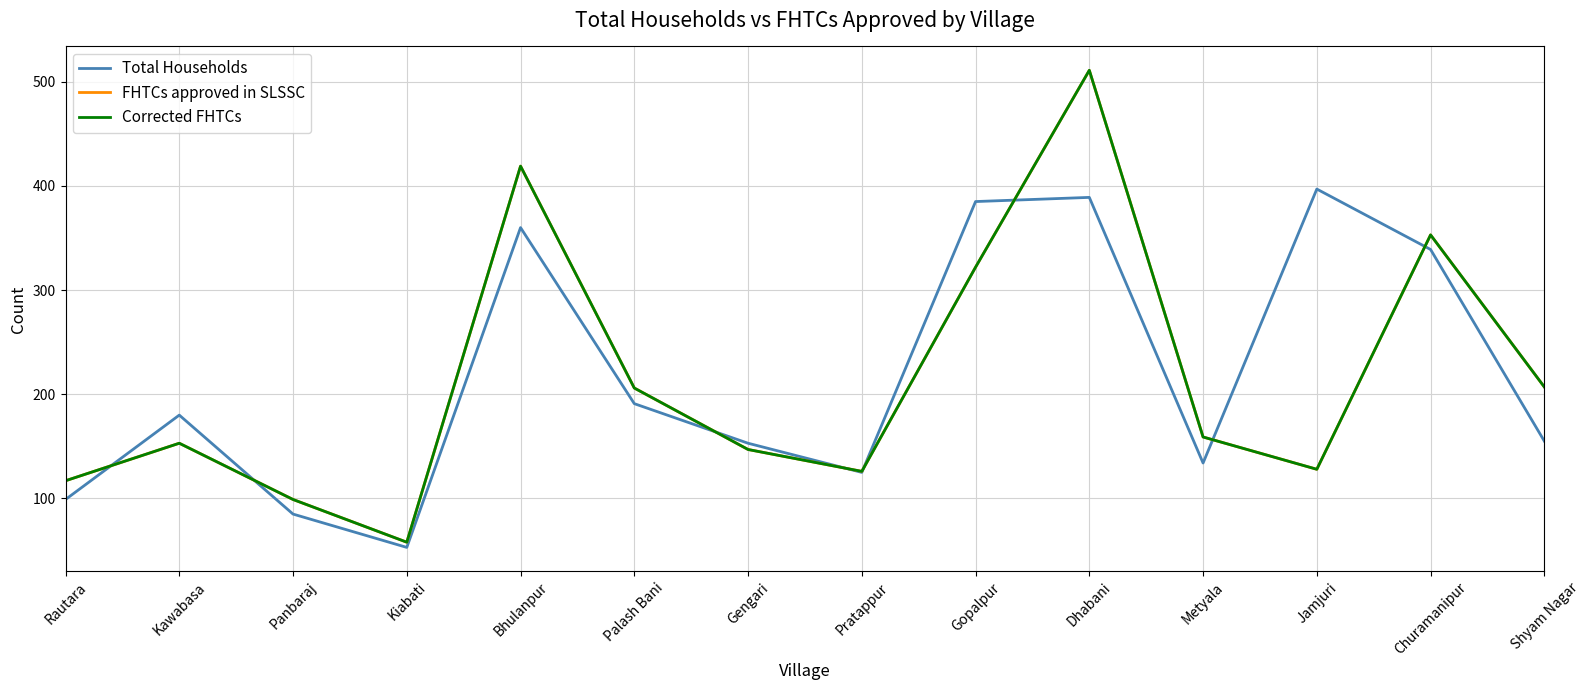

True or false: Total Households and Corrected FHTCs intersect in this chart.

True